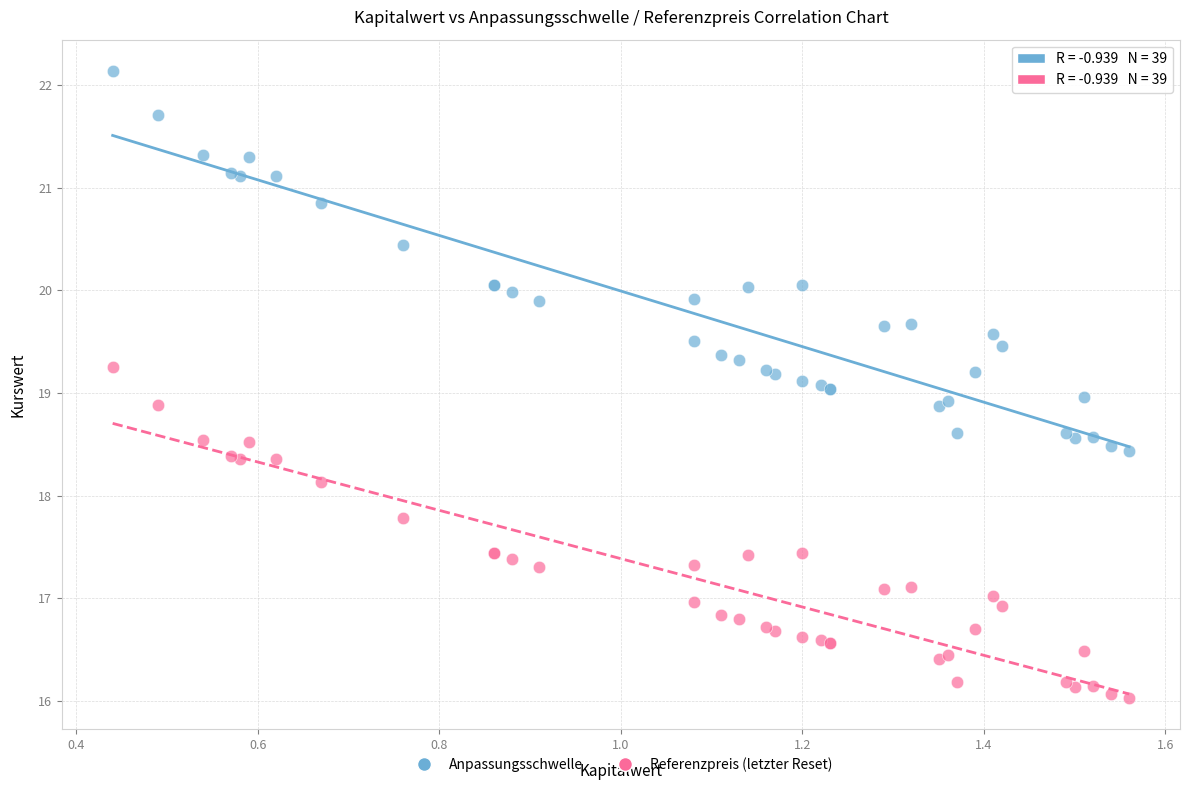

Which series has the widest spread of Y values?

Anpassungsschwelle